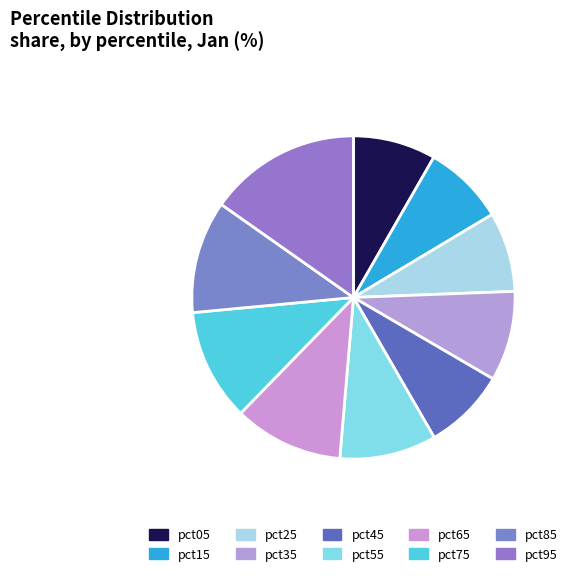

The pct95 slice represents 23% of the pie. True or false?

False